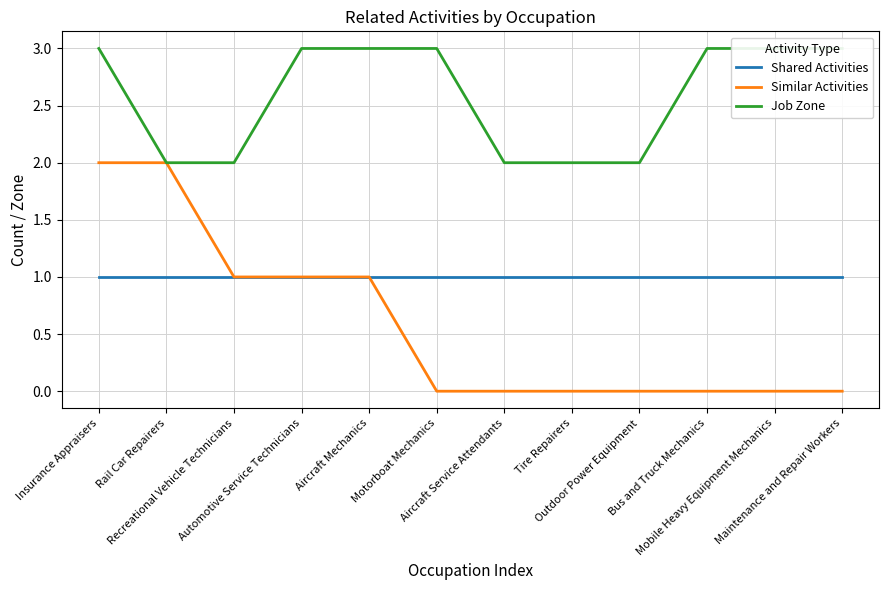

True or false: Shared Activities has more than 2 points higher than both neighbors.

False